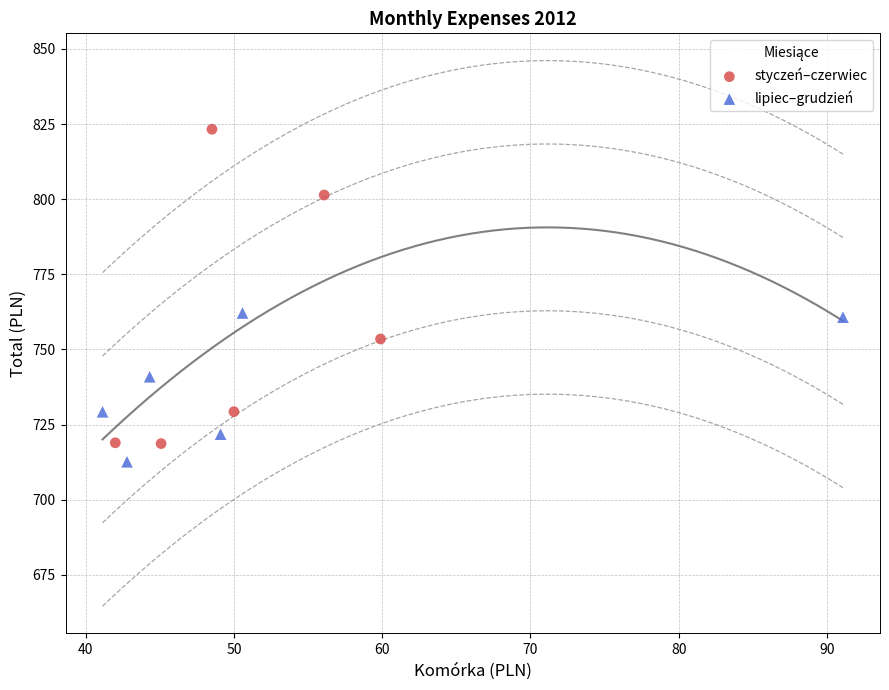

Which series has the largest Y range (max minus min)?

styczeń–czerwiec